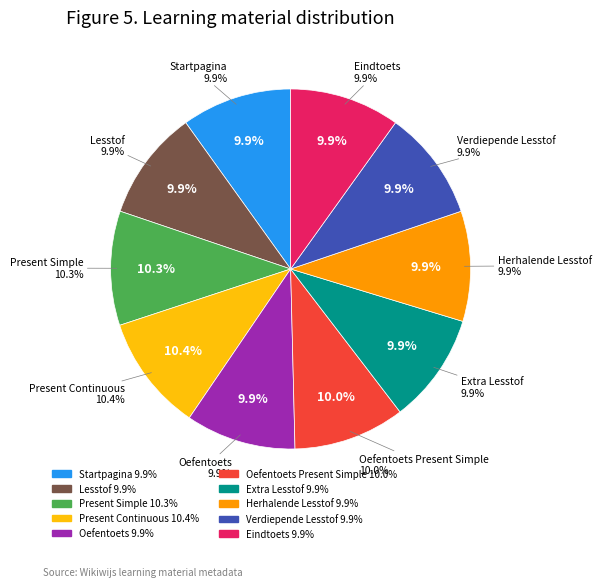

Rank the categories by value from lowest to highest.

Startpagina, Lesstof, Oefentoets, Extra Lesstof, Verdiepende Lesstof, Herhalende Lesstof, Eindtoets, Oefentoets Present Simple, Present Simple, Present Continuous